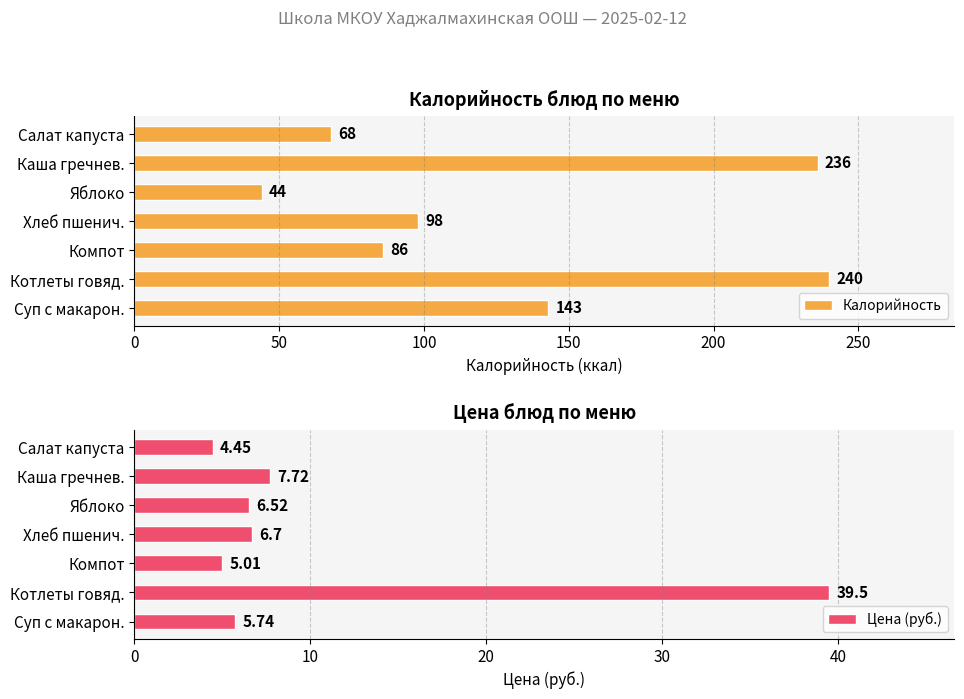

Which series has the largest range (max minus min)?

Калорийность